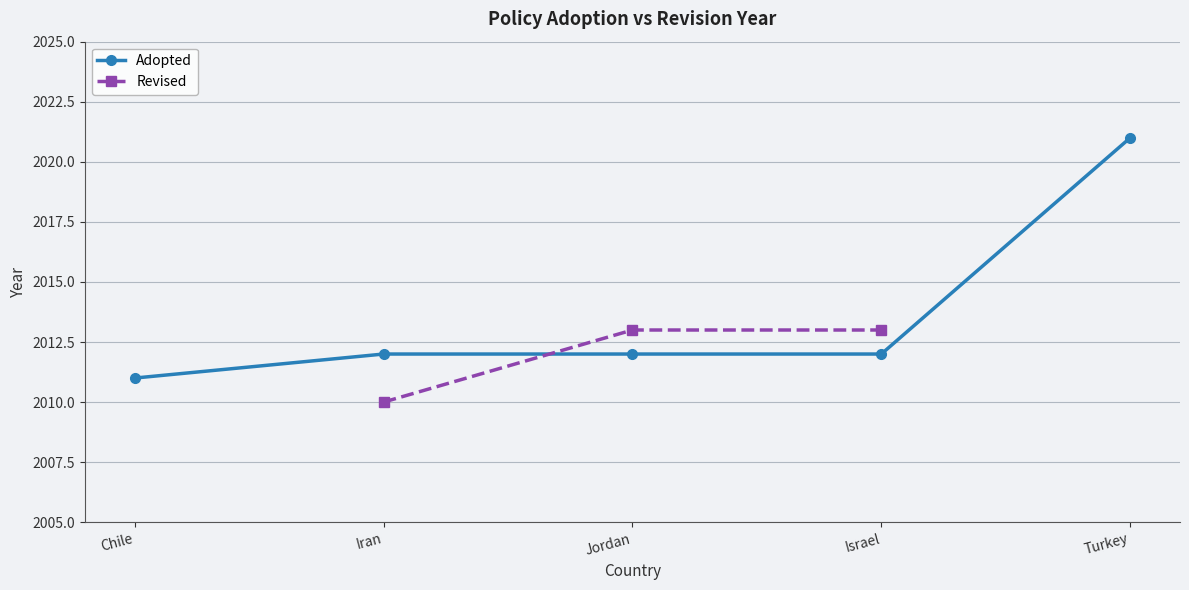

What value does the Adopted series have at Chile?

2011